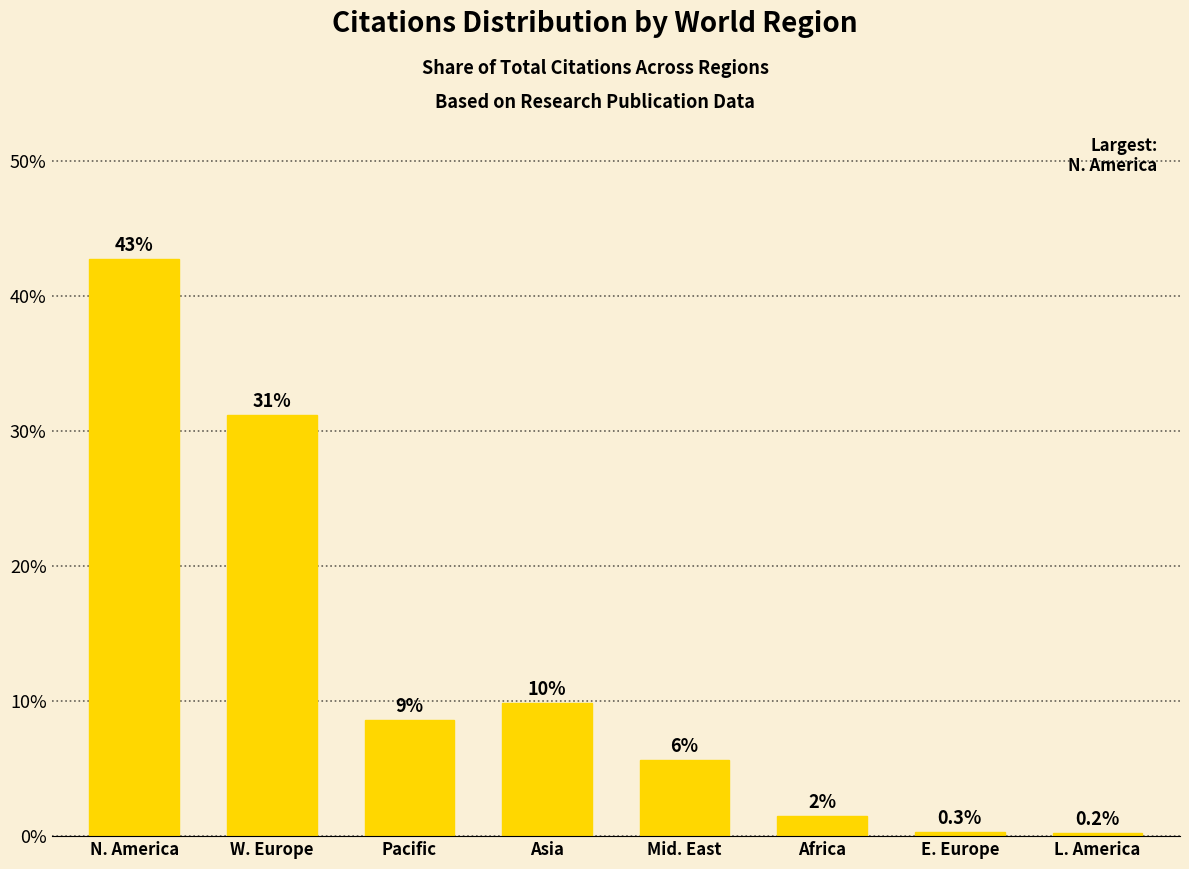

What is the average value?

12.5